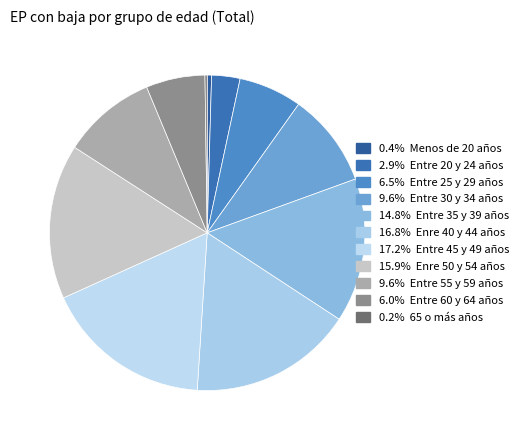

Rank the categories by value from lowest to highest.

65 o más años, Menos de 20 años, Entre 20 y 24 años, Entre 60 y 64 años, Entre 25 y 29 años, Entre 30 y 34 años, Entre 55 y 59 años, Entre 35 y 39 años, Enre 50 y 54 años, Enre 40 y 44 años, Entre 45 y 49 años